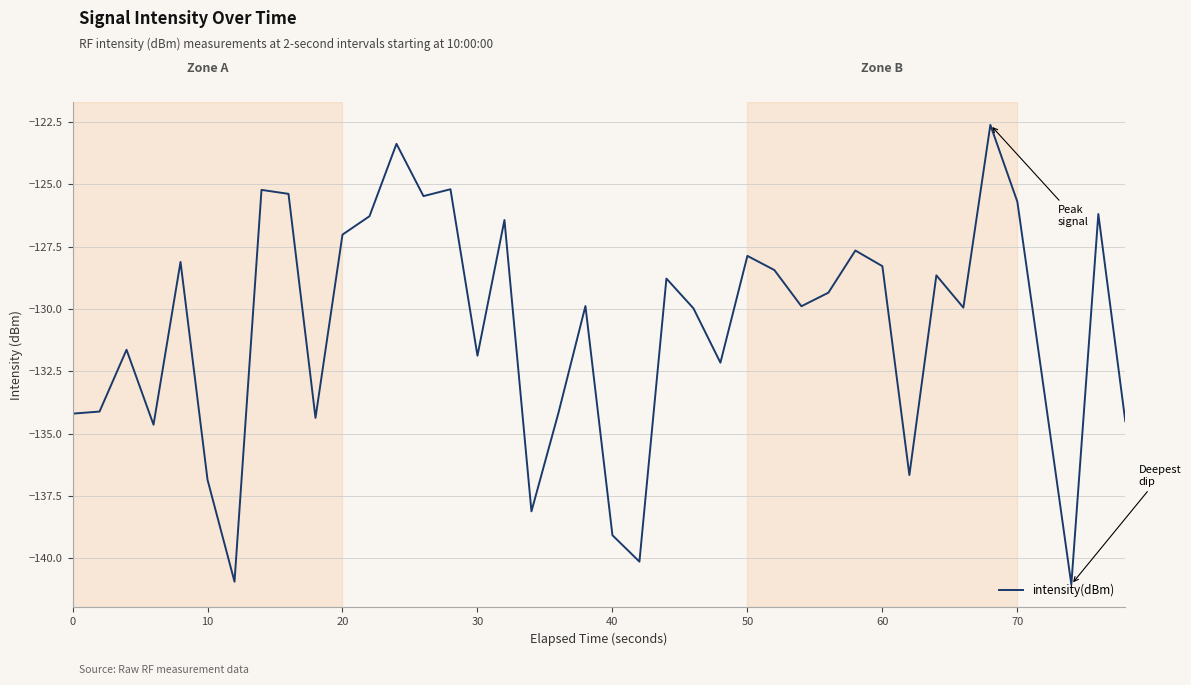

What is the greatest value displayed?

-122.6